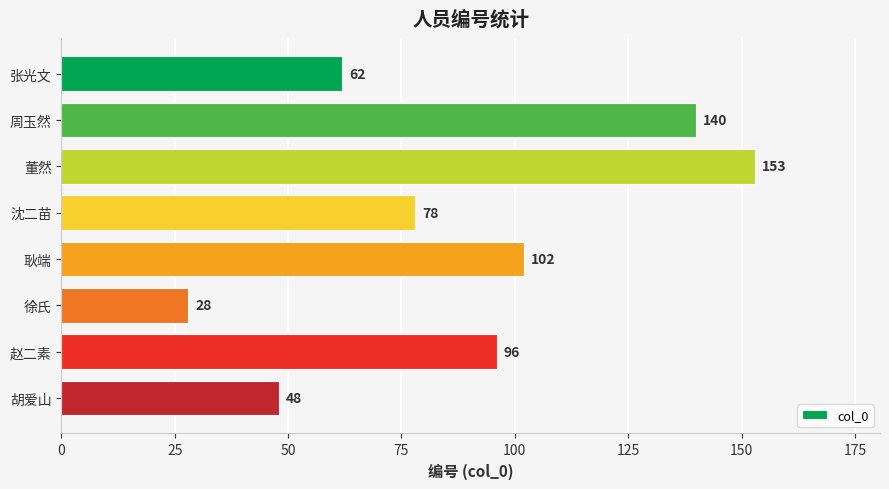

What is the difference between the maximum and second lowest values?

105